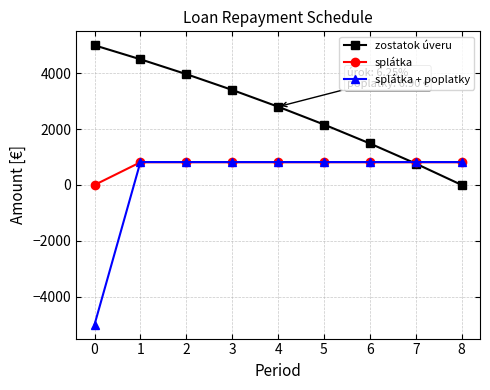

What are all the series names shown in the legend?

zostatok úveru, splátka, splátka + poplatky